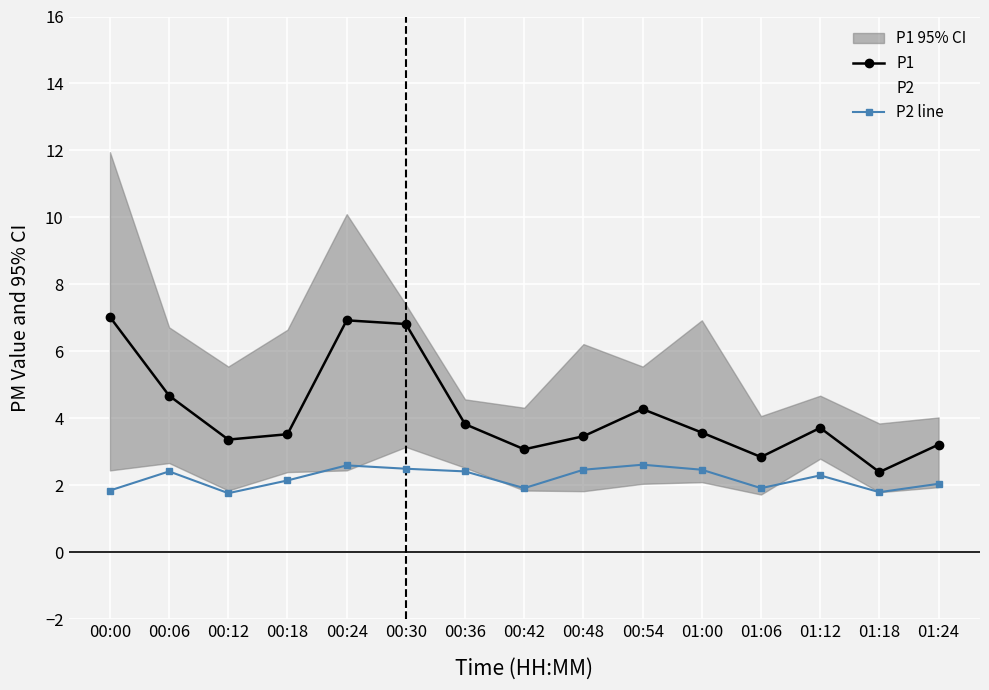

What is the total value across all series at 01:06?

4.8